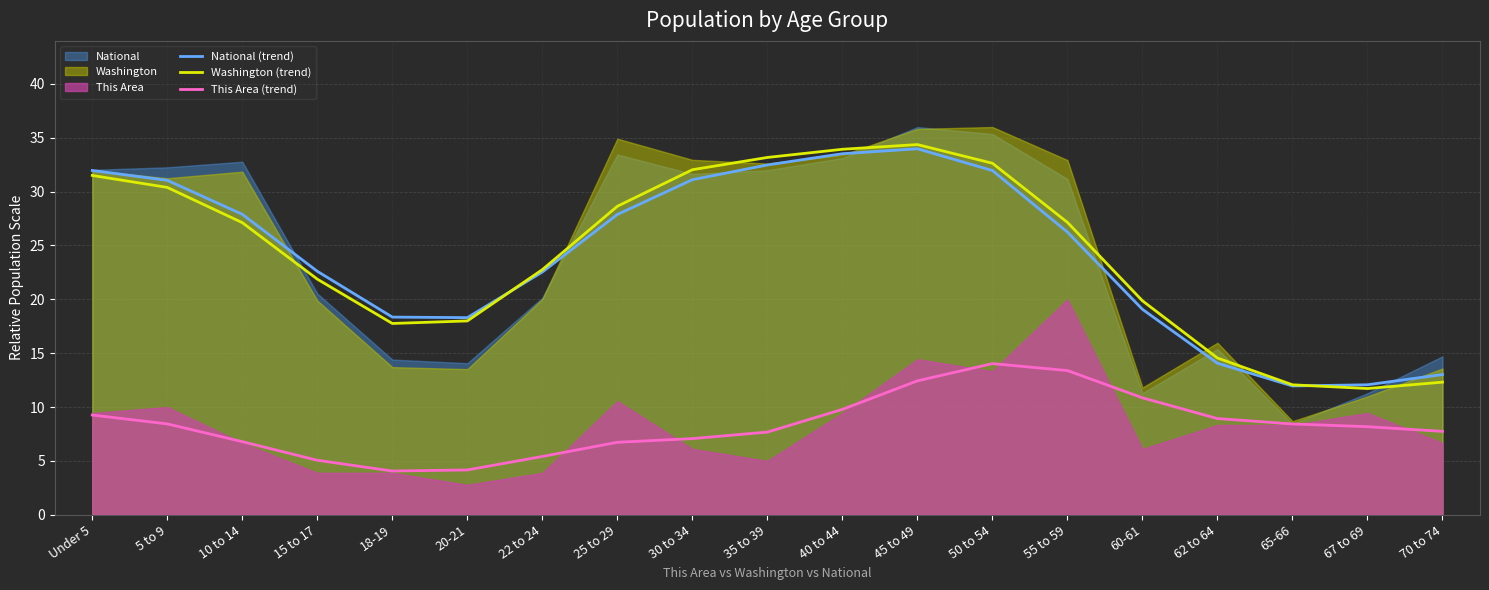

At which label does This Area (trend) reach its peak?

50 to 54